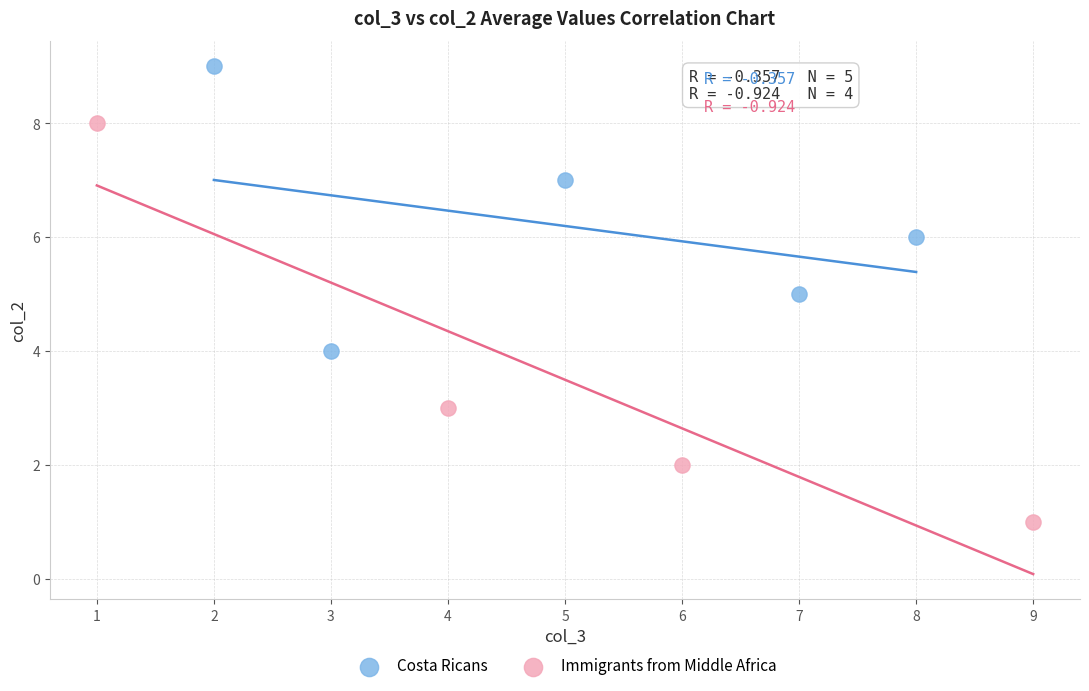

Which series has the widest spread of Y values?

Immigrants from Middle Africa